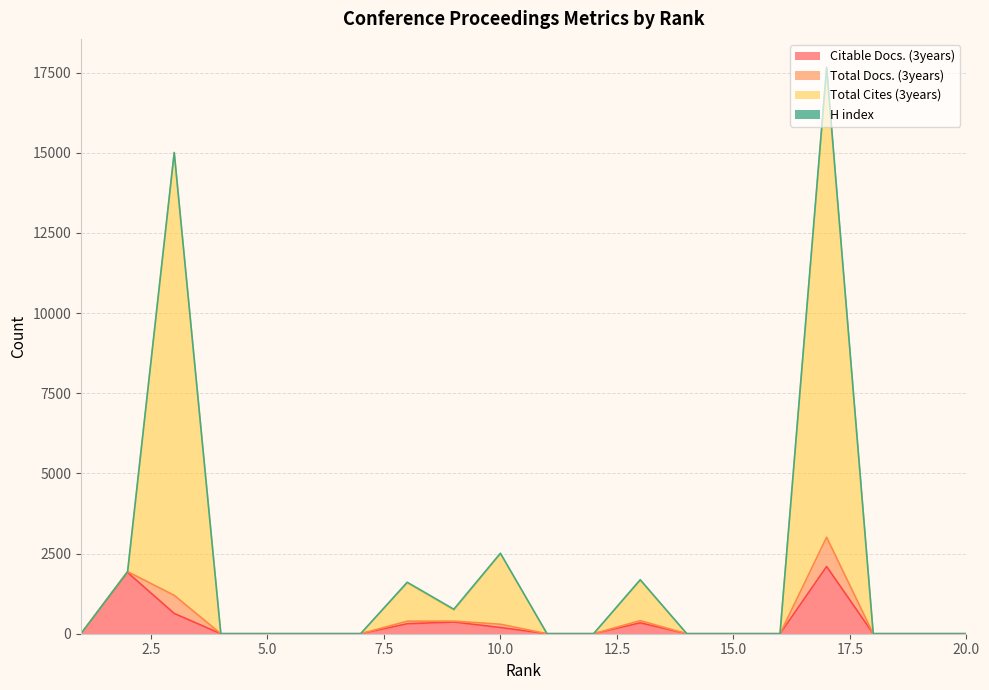

The Citable Docs. (3years) series shows 0 at 16. True or false?

True